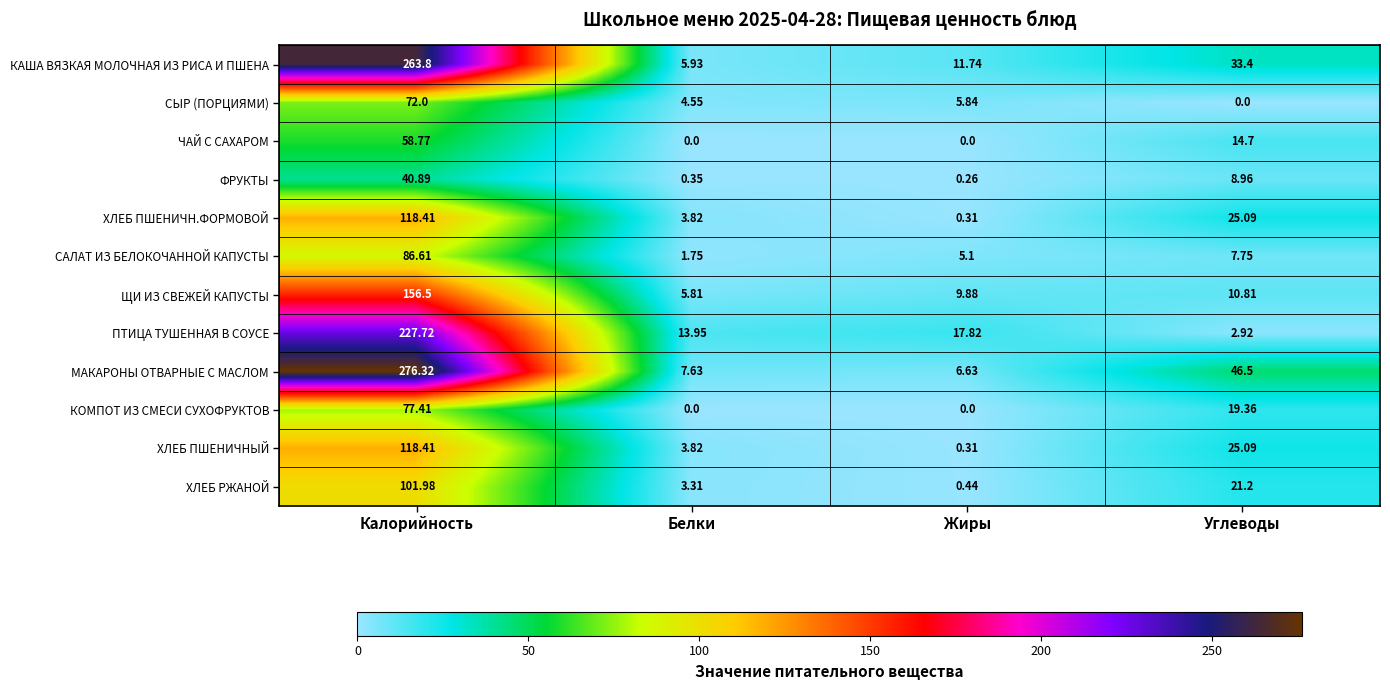

Between Белки and Углеводы, which series saw the biggest shift?

МАКАРОНЫ ОТВАРНЫЕ С МАСЛОМ